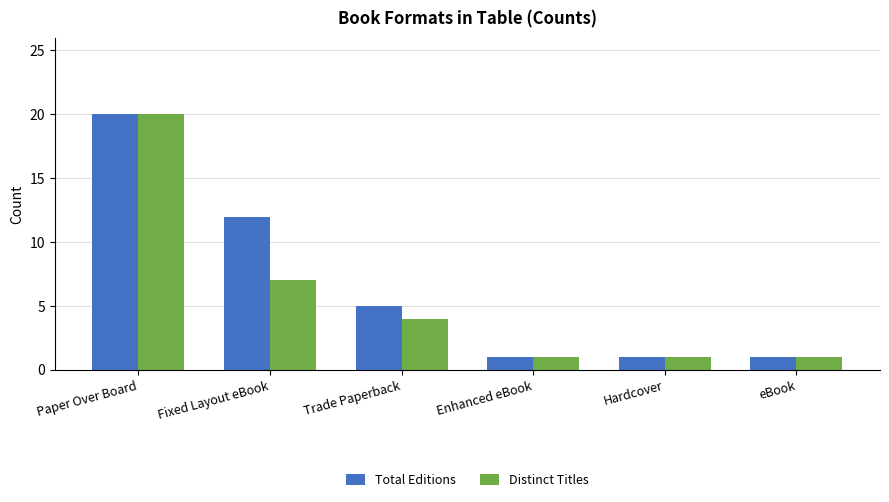

What value does the Distinct Titles series have at Fixed Layout eBook, to the nearest 5?

5